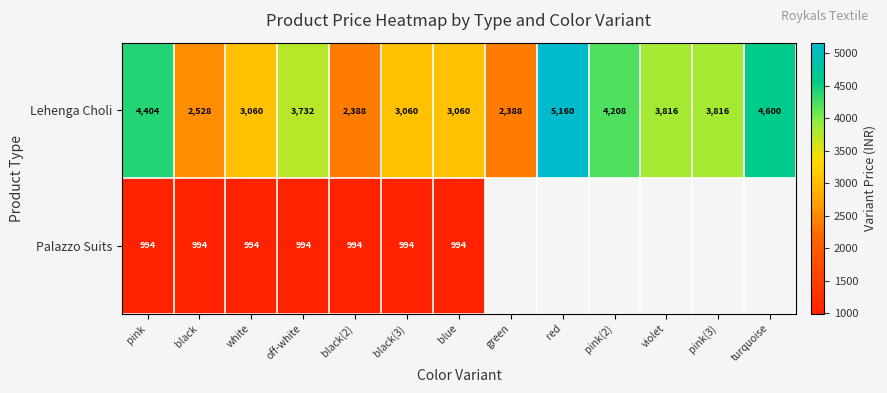

At how many categories does at least one series exceed 1504?

13